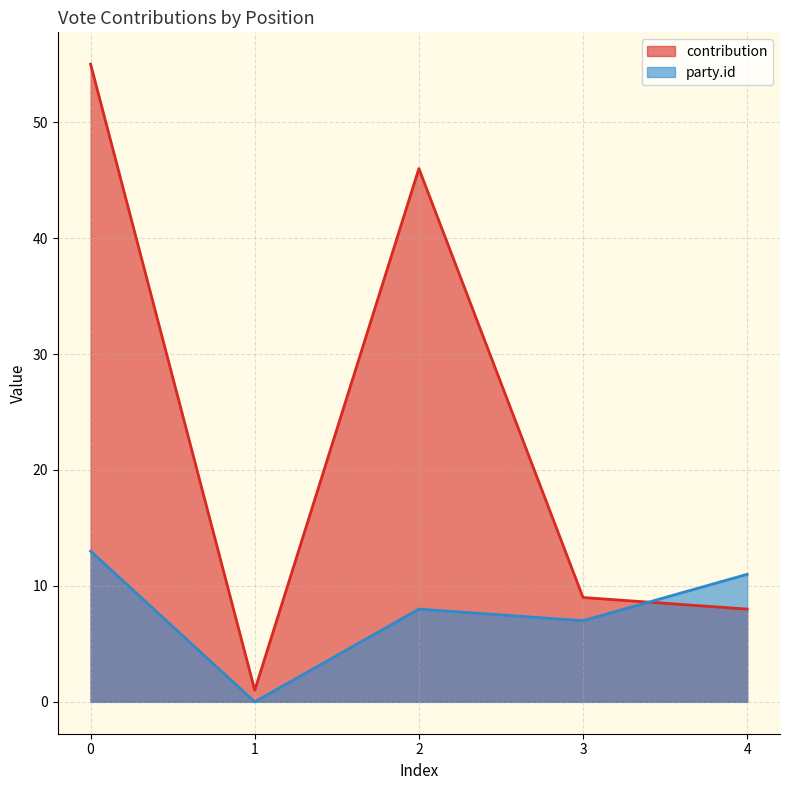

Rank the series by their average value, from lowest to highest.

party.id, contribution